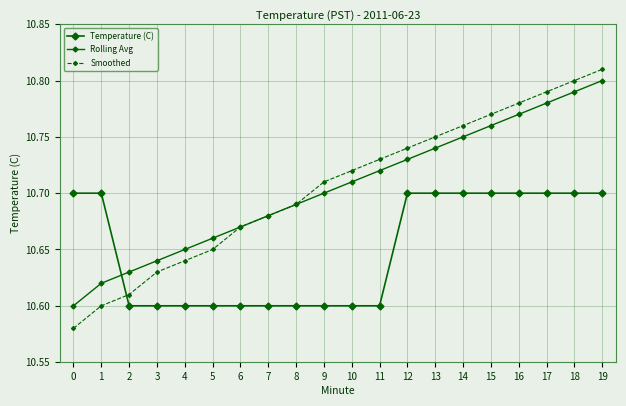

How many data points does each series have?

20